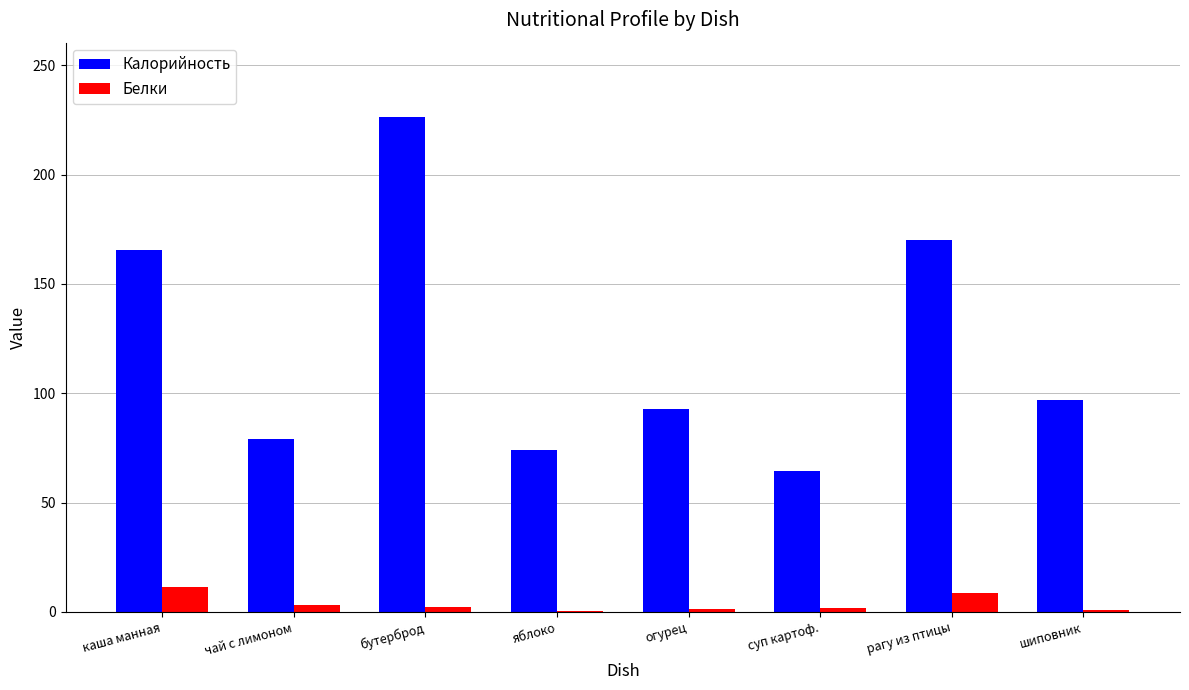

How many groups of bars are there?

8